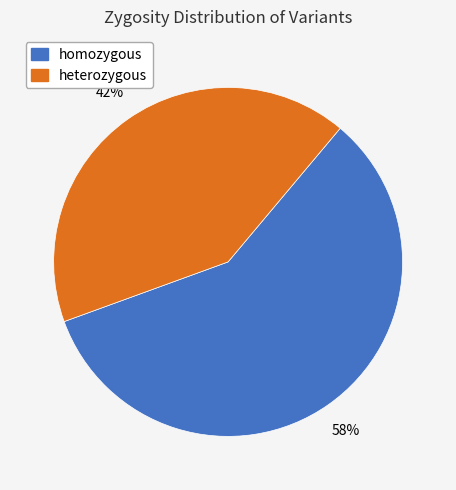

The homozygous slice represents 58% of the pie. True or false?

True